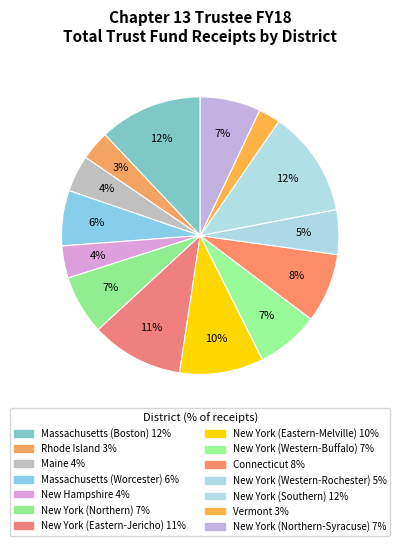

Count the number of slices in the pie.

14